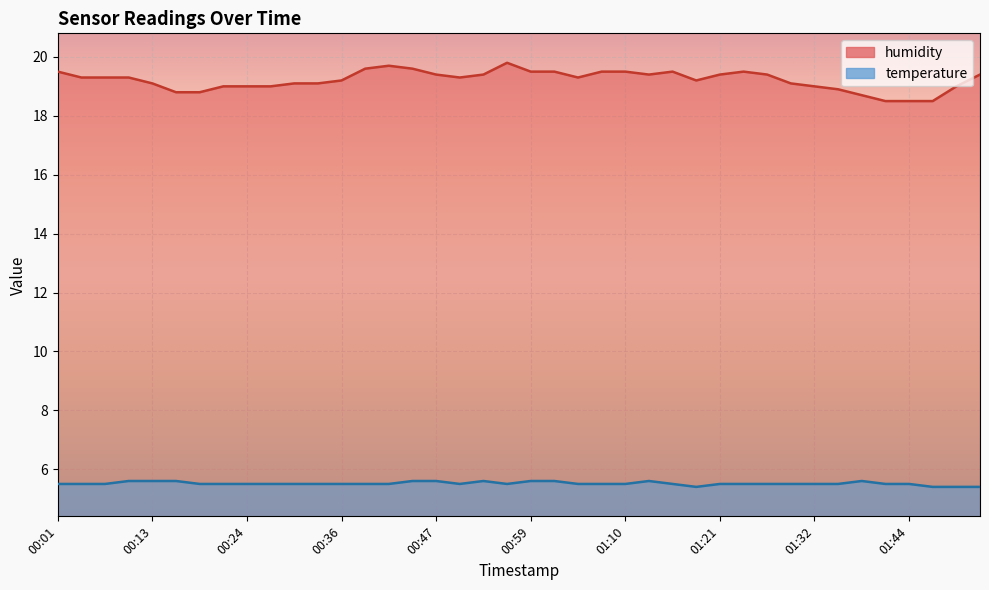

True or false: temperature has a value of 2.6 at 00:27.

False